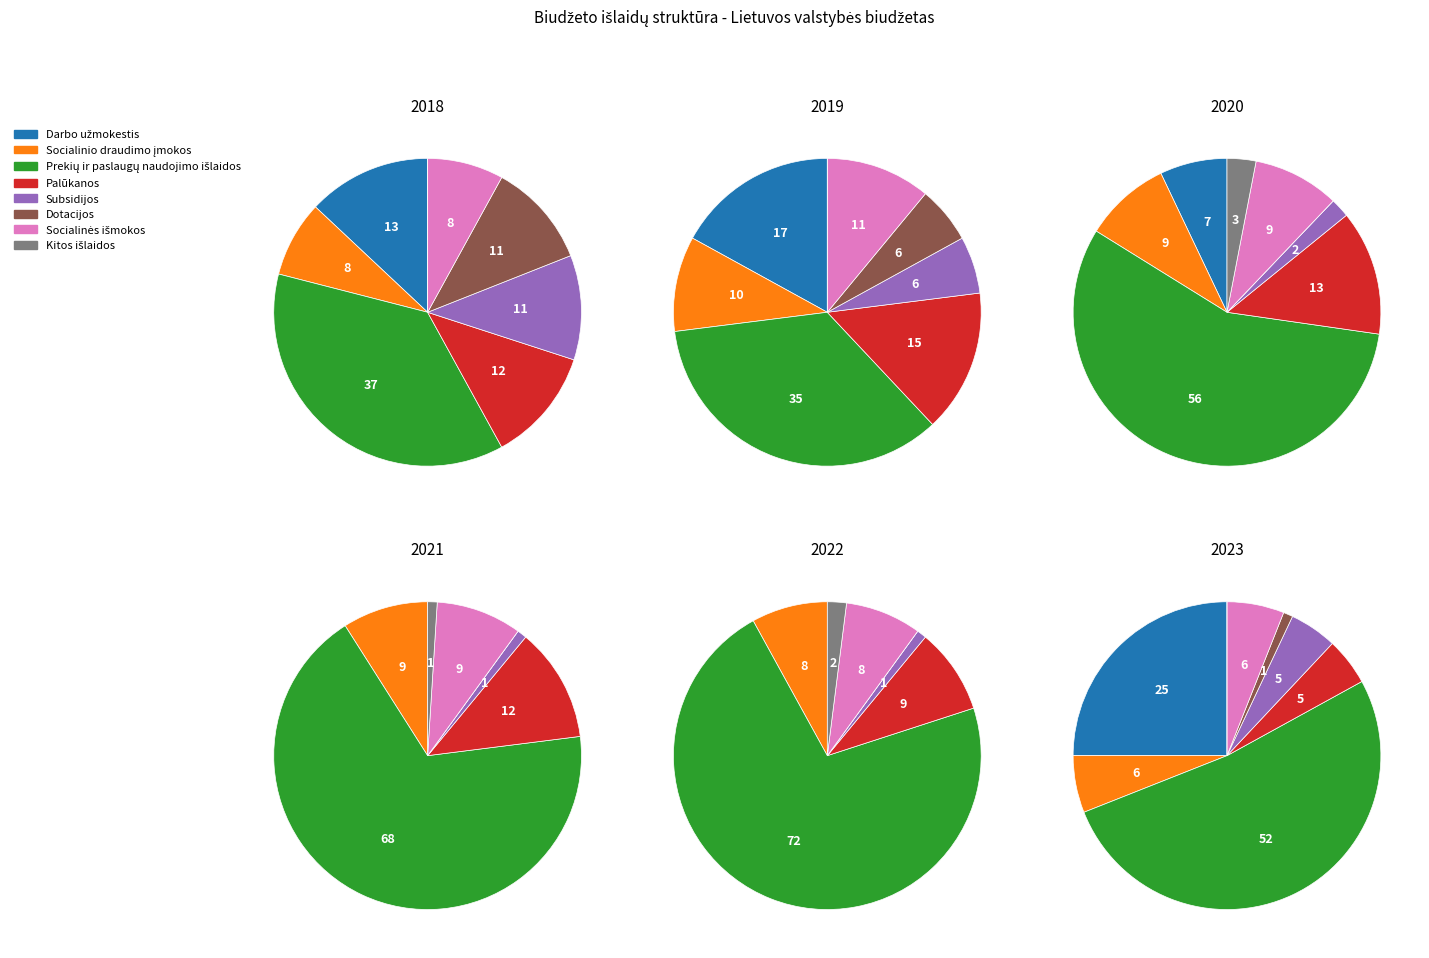

How many segments does this pie chart have?

8